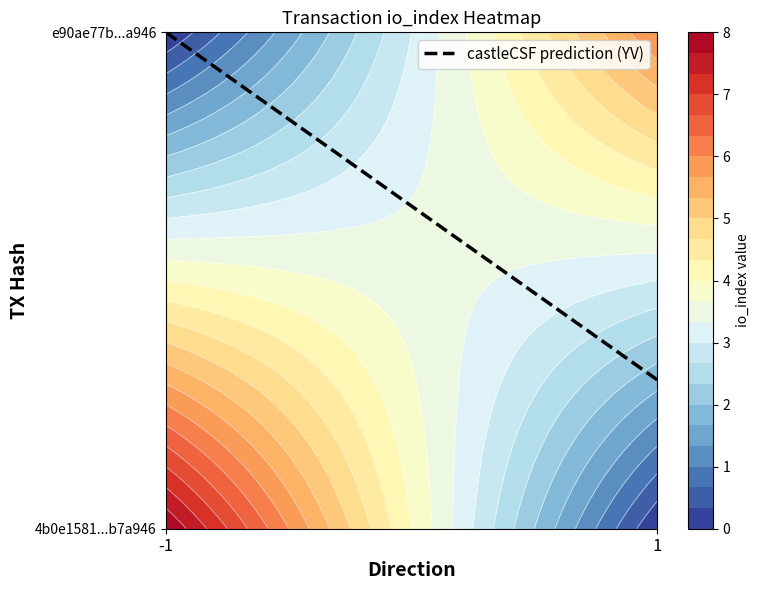

What is the sum of all e90ae77bccc22047174c0abdb99aacede9f24e2 values?

7